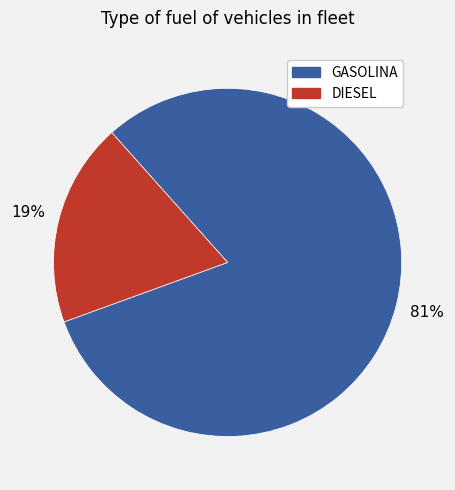

To the nearest percent, what is the difference between the largest and smallest slice percentages?

62%